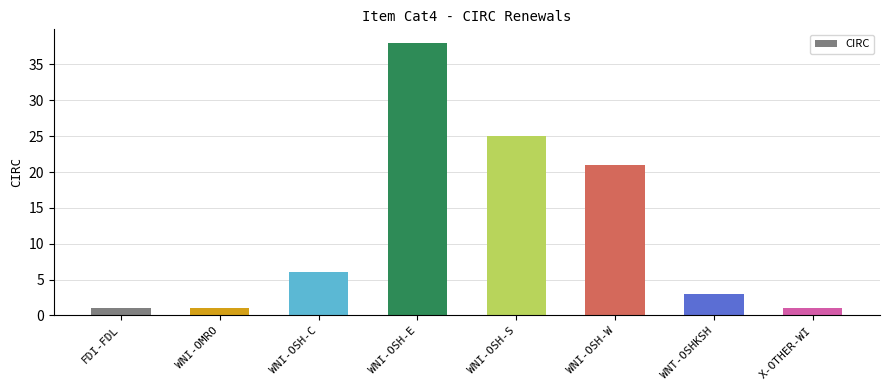

How many values are below 6?

4